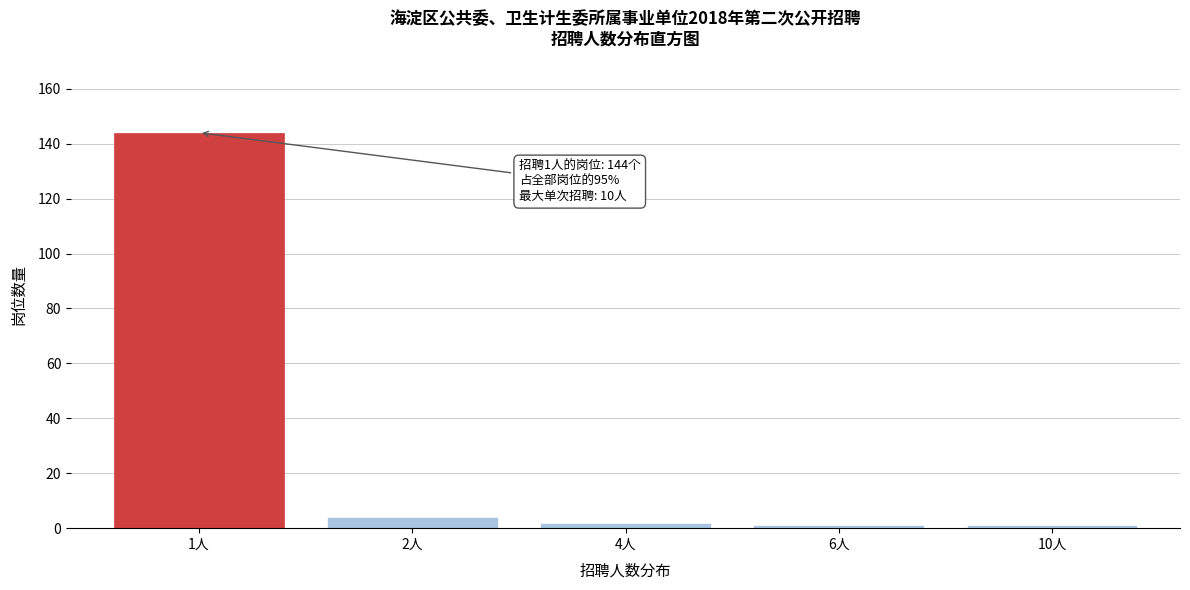

Reading left to right, what are all the values shown in this chart?

144	4	2	1	1